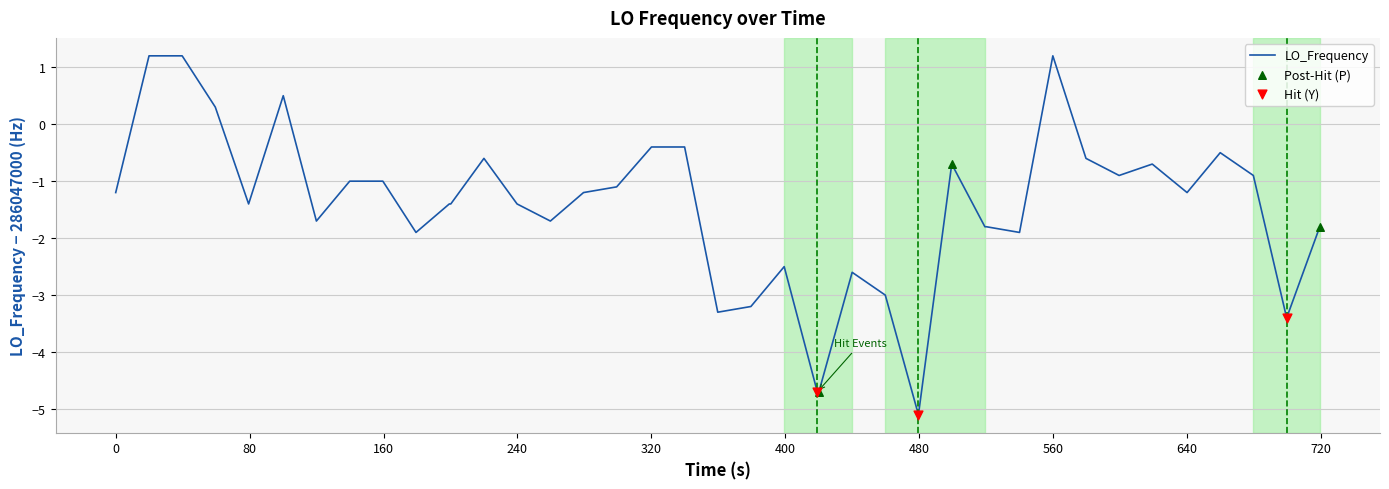

What is the greatest value displayed?

1.2